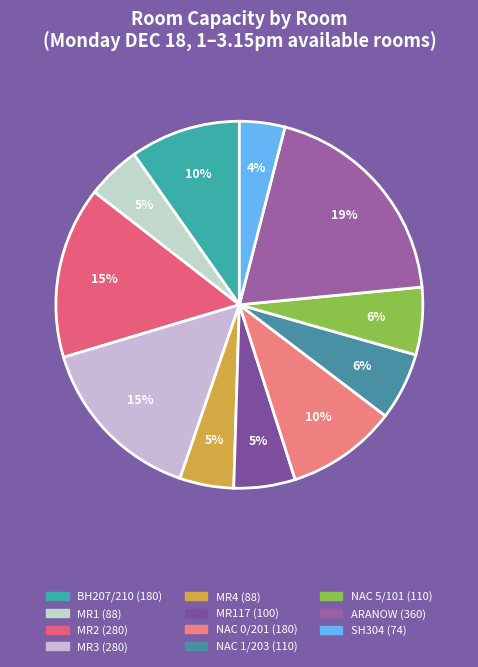

Count the number of slices in the pie.

11